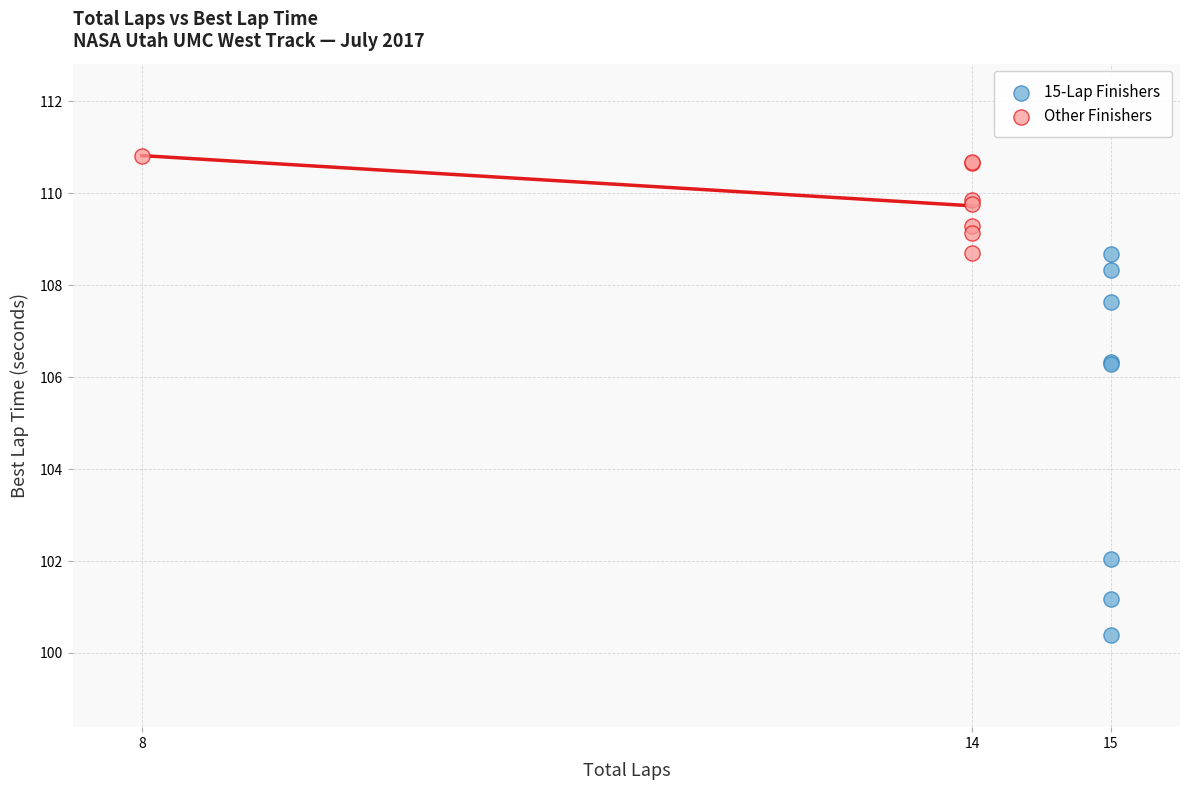

What are all the series names shown in the legend?

15-Lap Finishers, Other Finishers